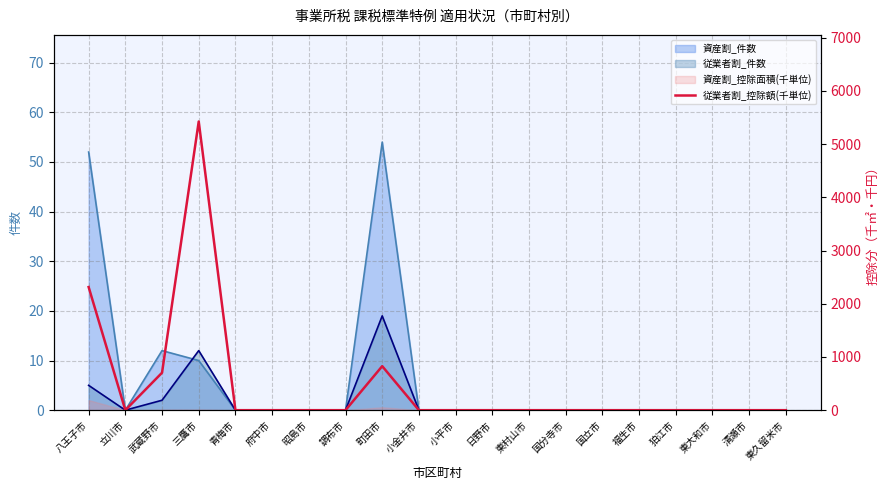

Reading right to left, what are all the values shown in this chart?

東久留米市=0.0	清瀬市=0.0	東大和市=0.0	狛江市=0.0	福生市=0.0	国立市=0.0	国分寺市=0.0	東村山市=0.0	日野市=0.0	小平市=0.0	小金井市=0.0	町田市=827.3	調布市=0.0	昭島市=0.0	府中市=0.0	青梅市=0.0	三鷹市=5425.8	武蔵野市=703.9	立川市=0.0	八王子市=2314.0